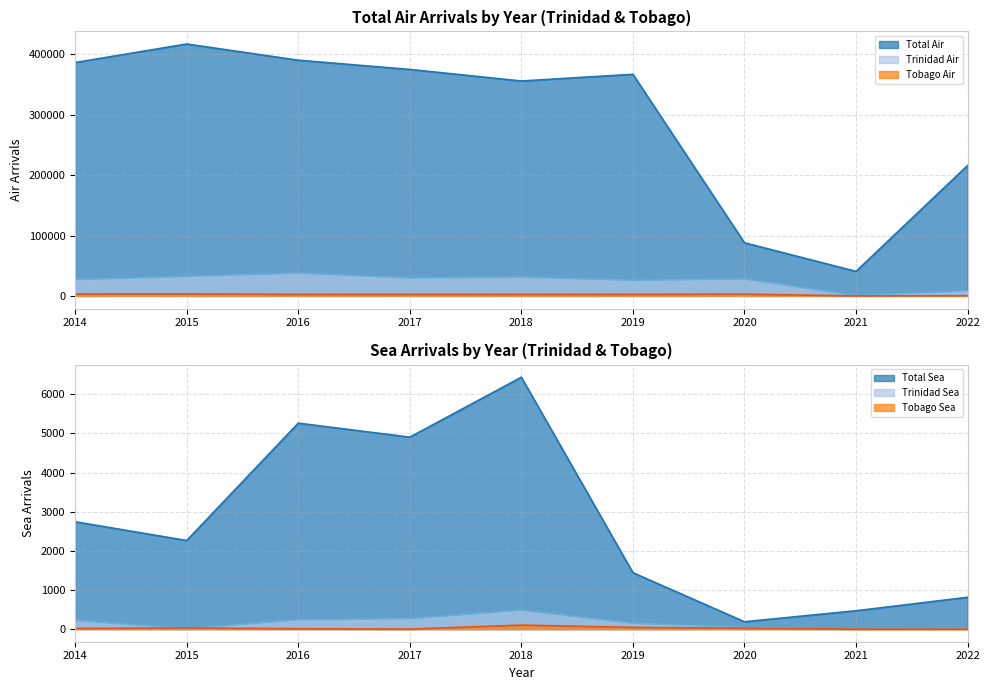

What is the difference between the second highest and minimum values in the Tobago Air series?

3210